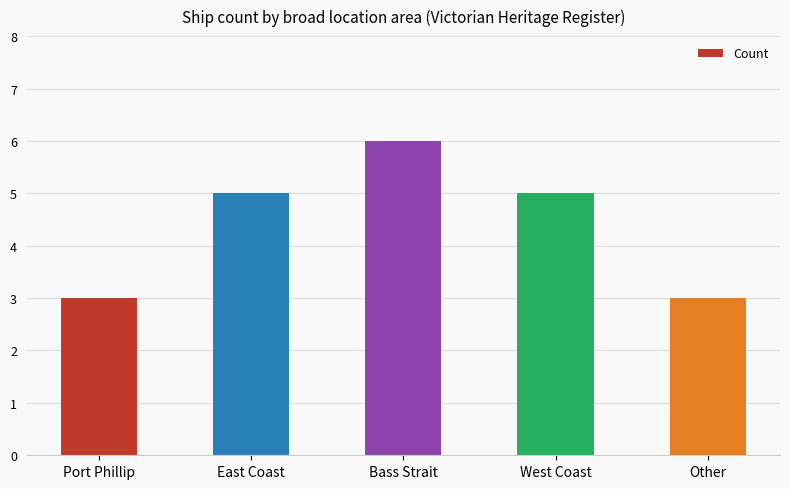

What is the greatest value displayed?

6